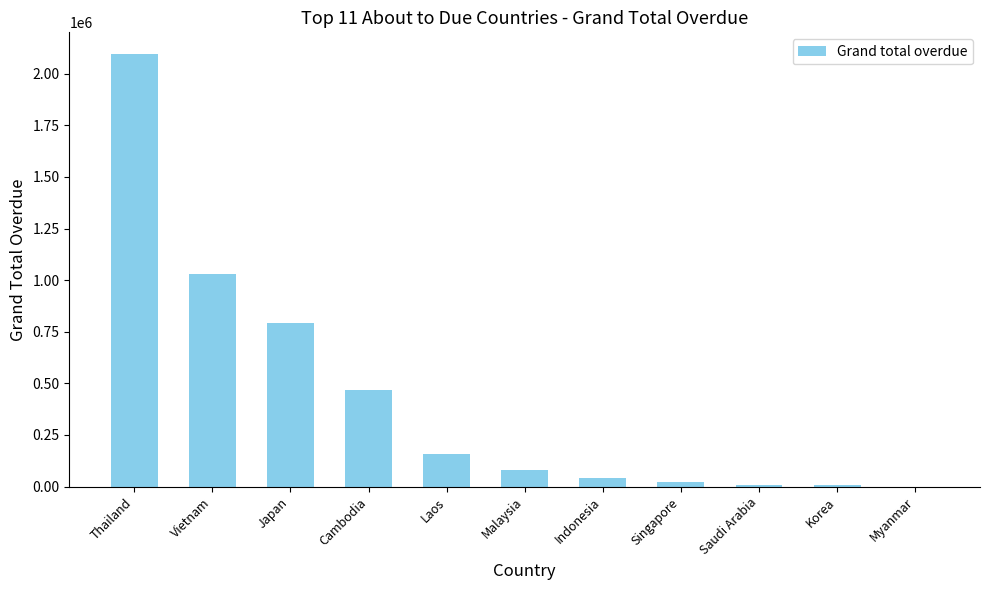

What is the ratio of the value at Japan to the value at Laos?

5.1